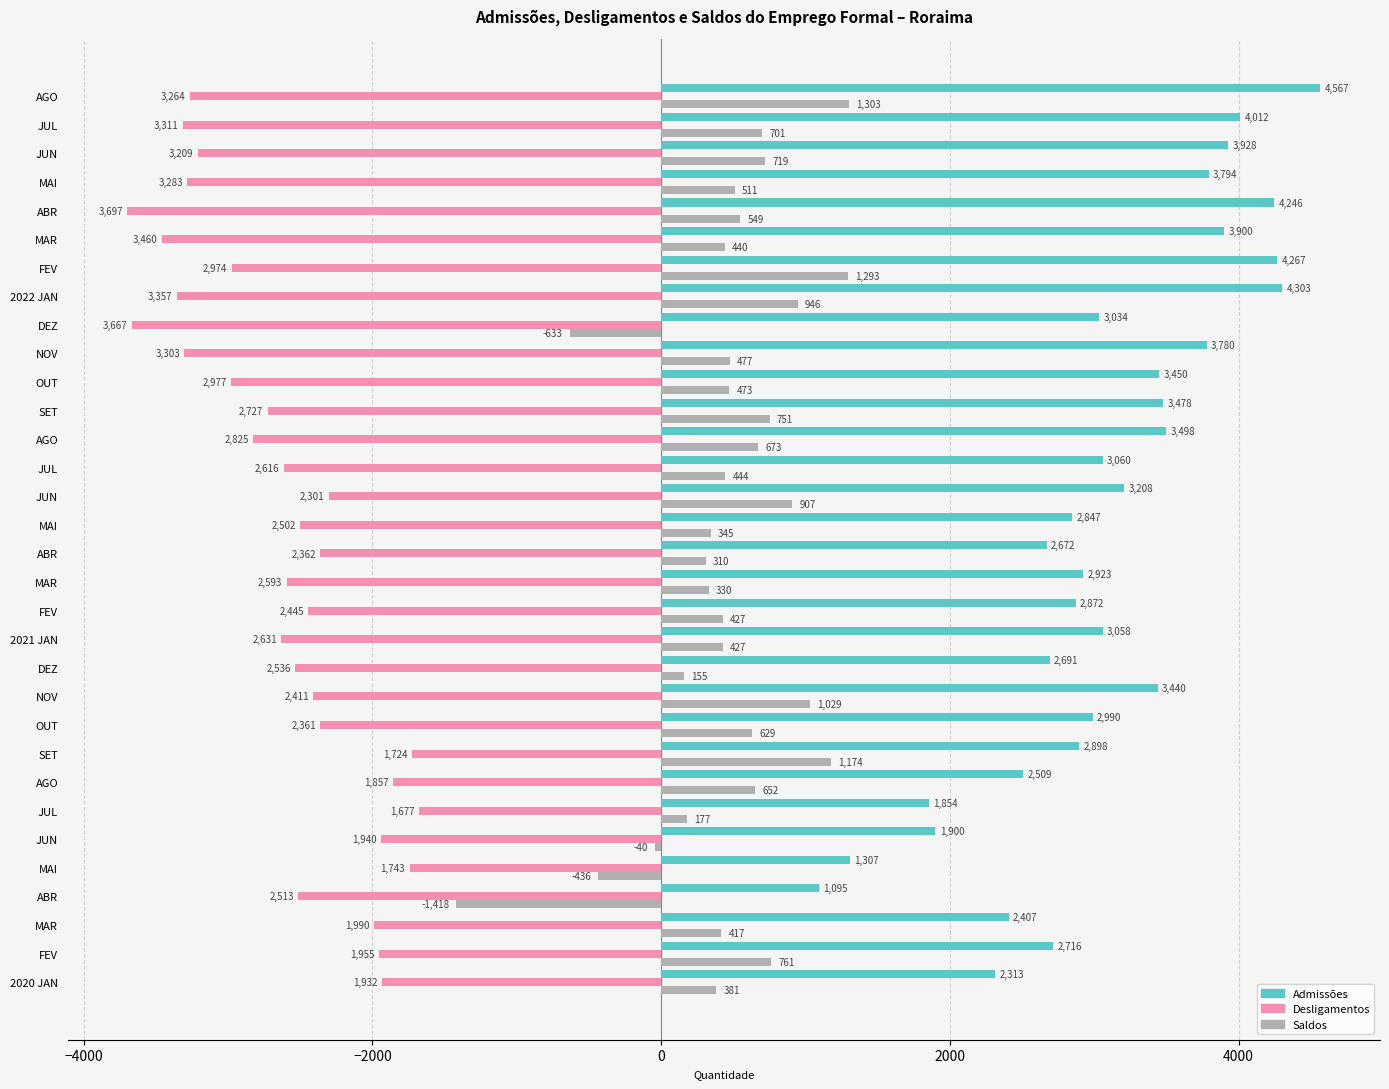

What are all the series names shown in the legend?

Admissões, Desligamentos, Saldos